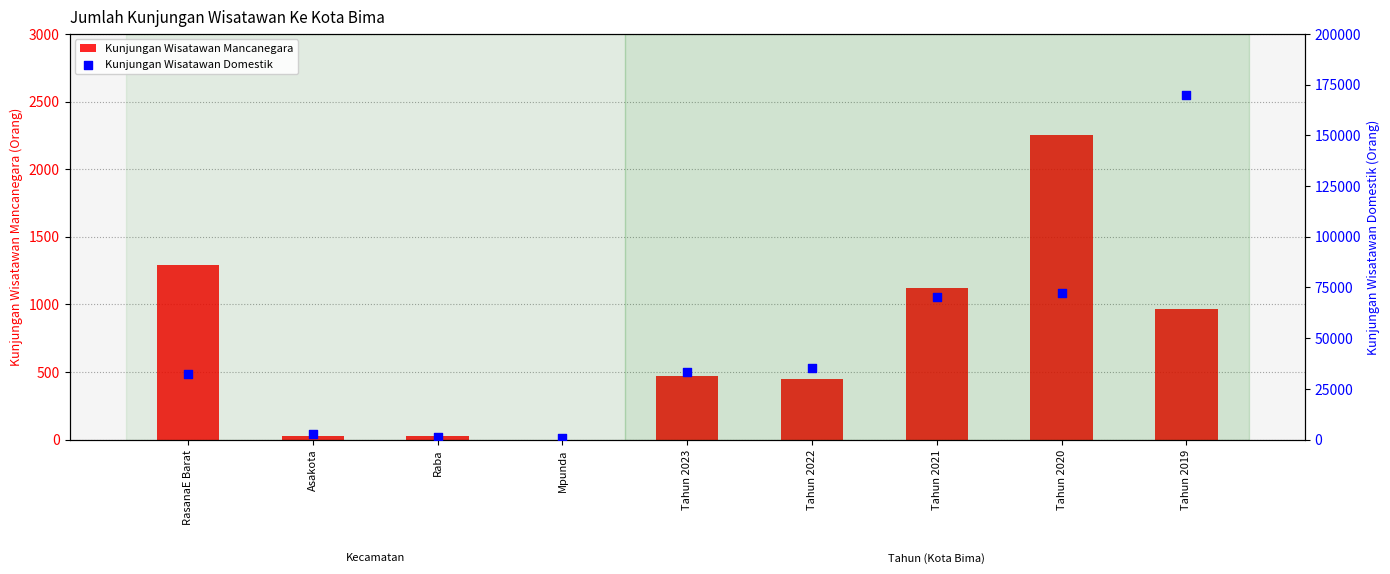

Which series has the largest Y range (max minus min)?

Kunjungan Wisatawan Domestik